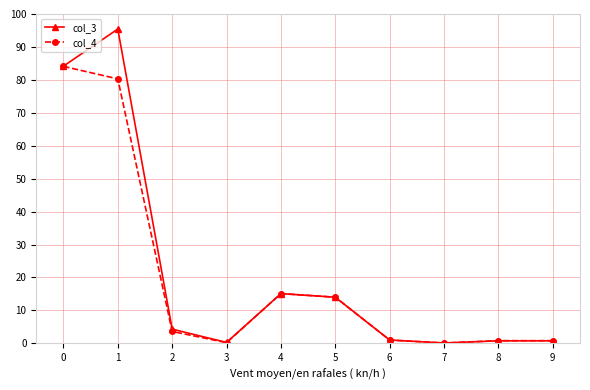

List the series in order of their peak value, highest first.

col_3, col_4